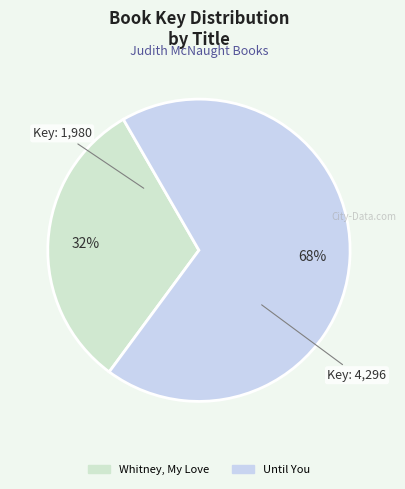

How many segments does this pie chart have?

2